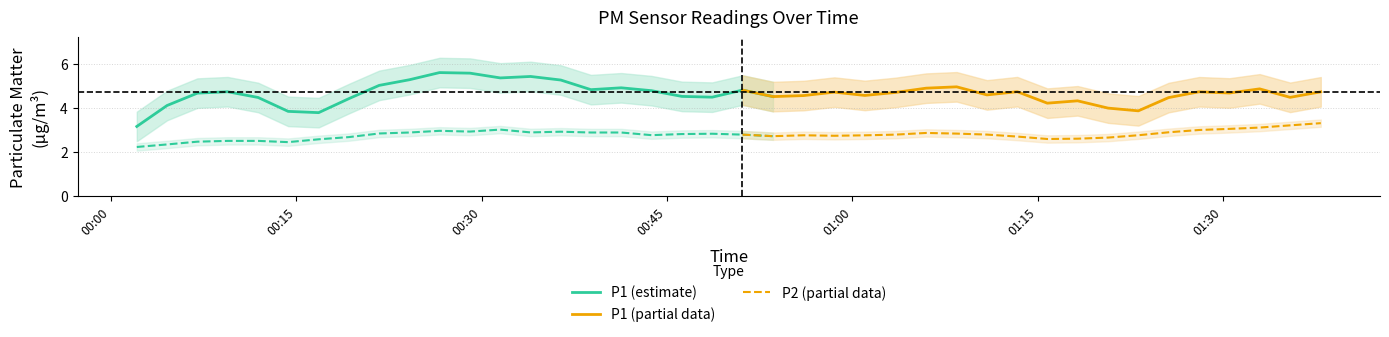

What is the maximum value for P2 (partial data)?

3.3